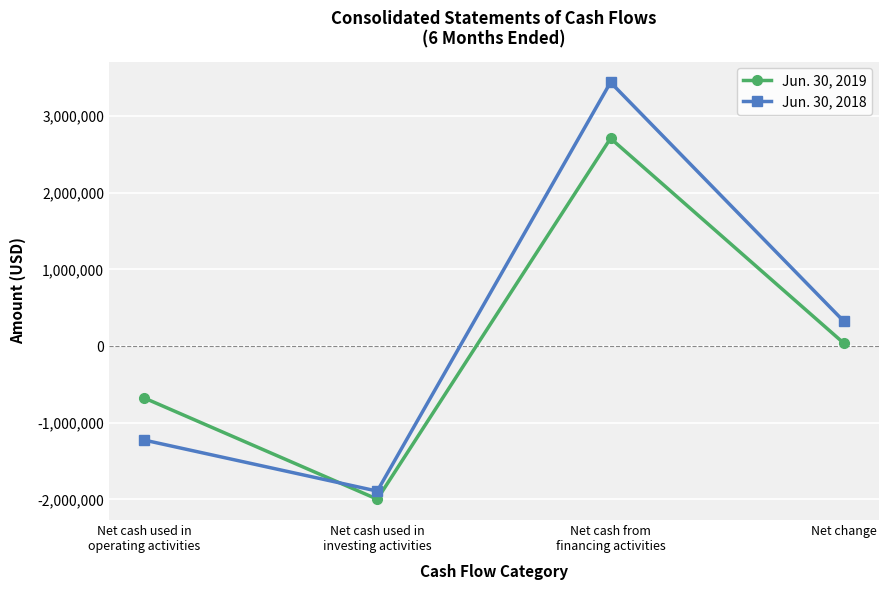

What is the difference between the Jun. 30, 2019 values at Net change and Net cash used in
operating activities?

712328